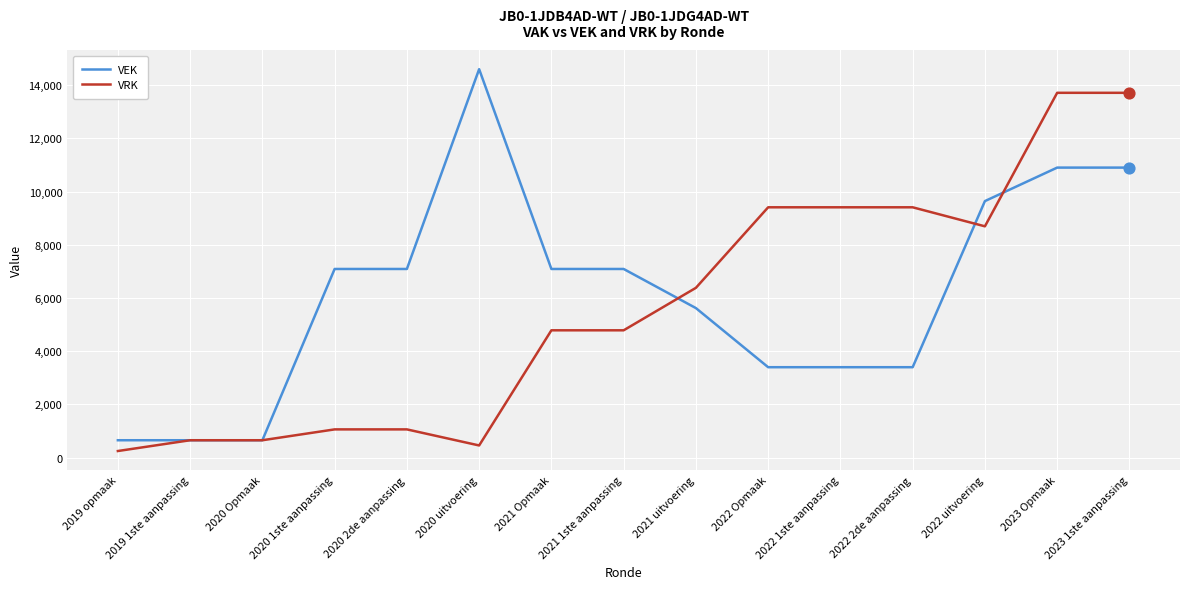

What is the spread (max minus min) of values at 2020 2de aanpassing?

6029